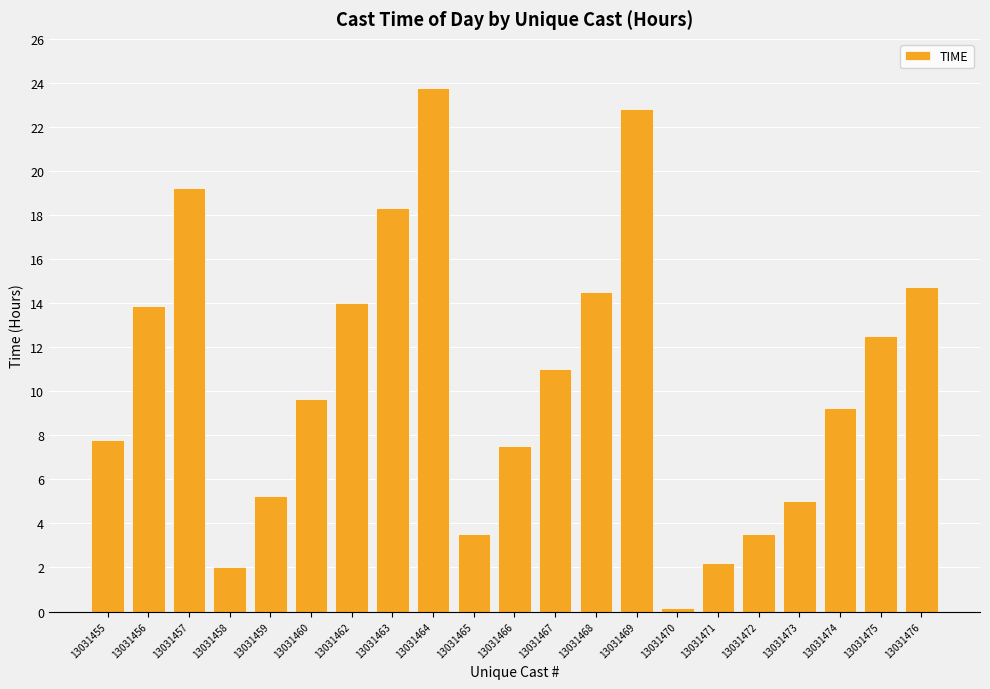

Which has a higher value, 13031457 or 13031466?

13031457